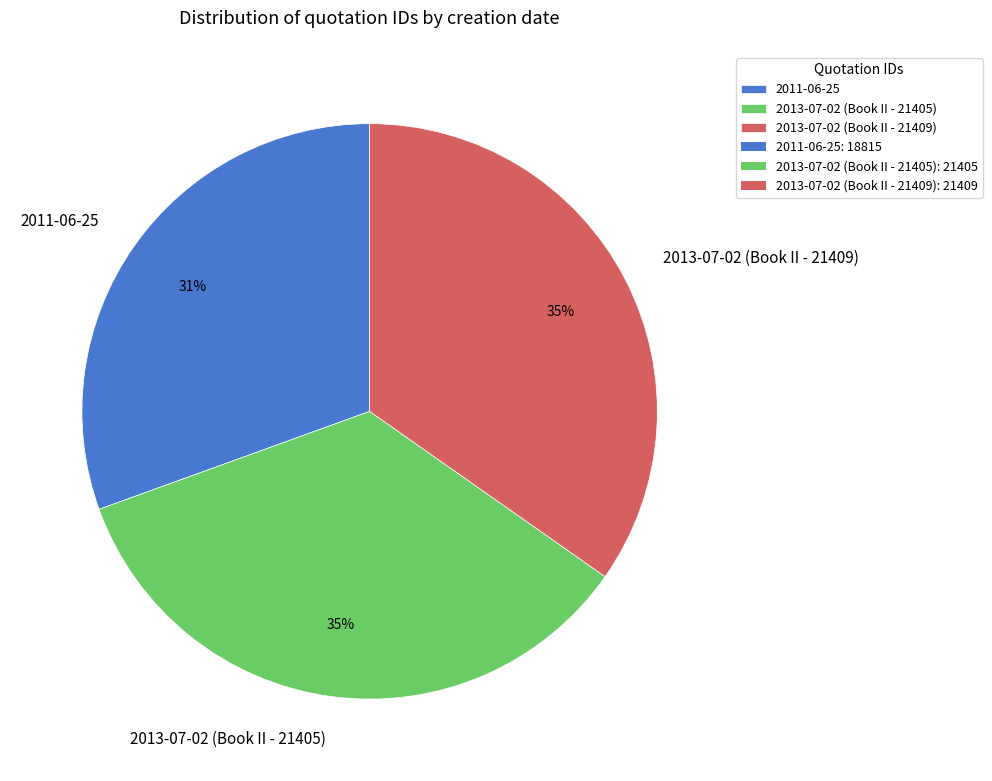

Between 2013-07-02 (Book II - 21405) and 2011-06-25, which is larger?

2013-07-02 (Book II - 21405)